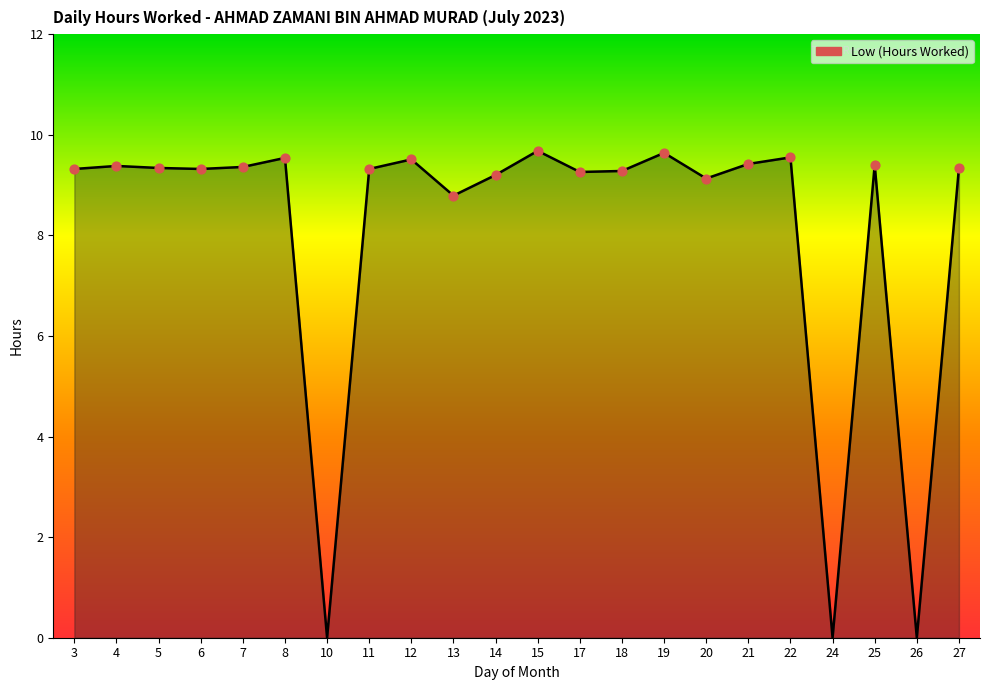

What is the ratio of the value at 19 to the value at 21?

1.0